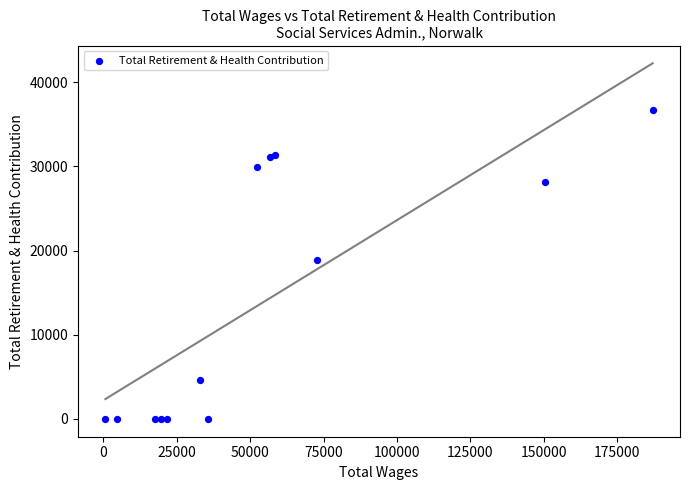

What Y value in the scatter plot is closest to 18379?

18879